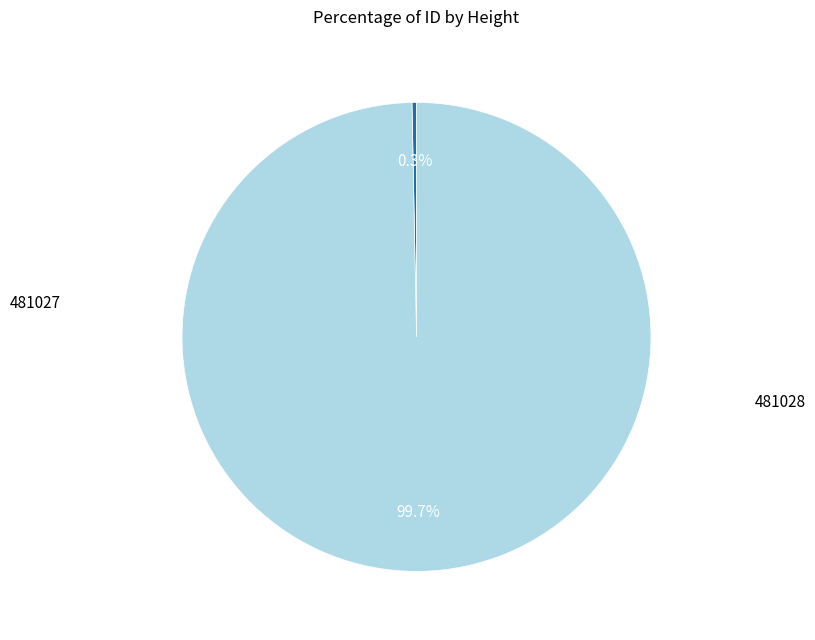

Count the number of slices in the pie.

2